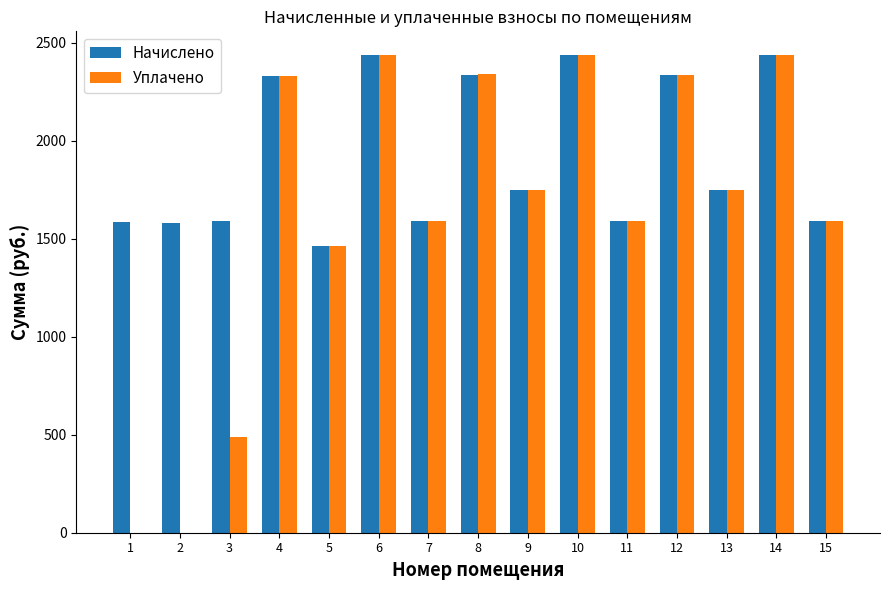

Are the bars horizontal?

No